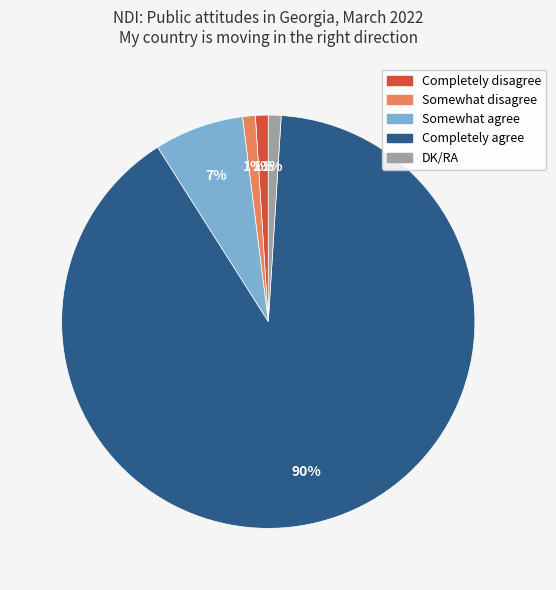

What percentage is the Completely disagree slice, to the nearest percent?

1%